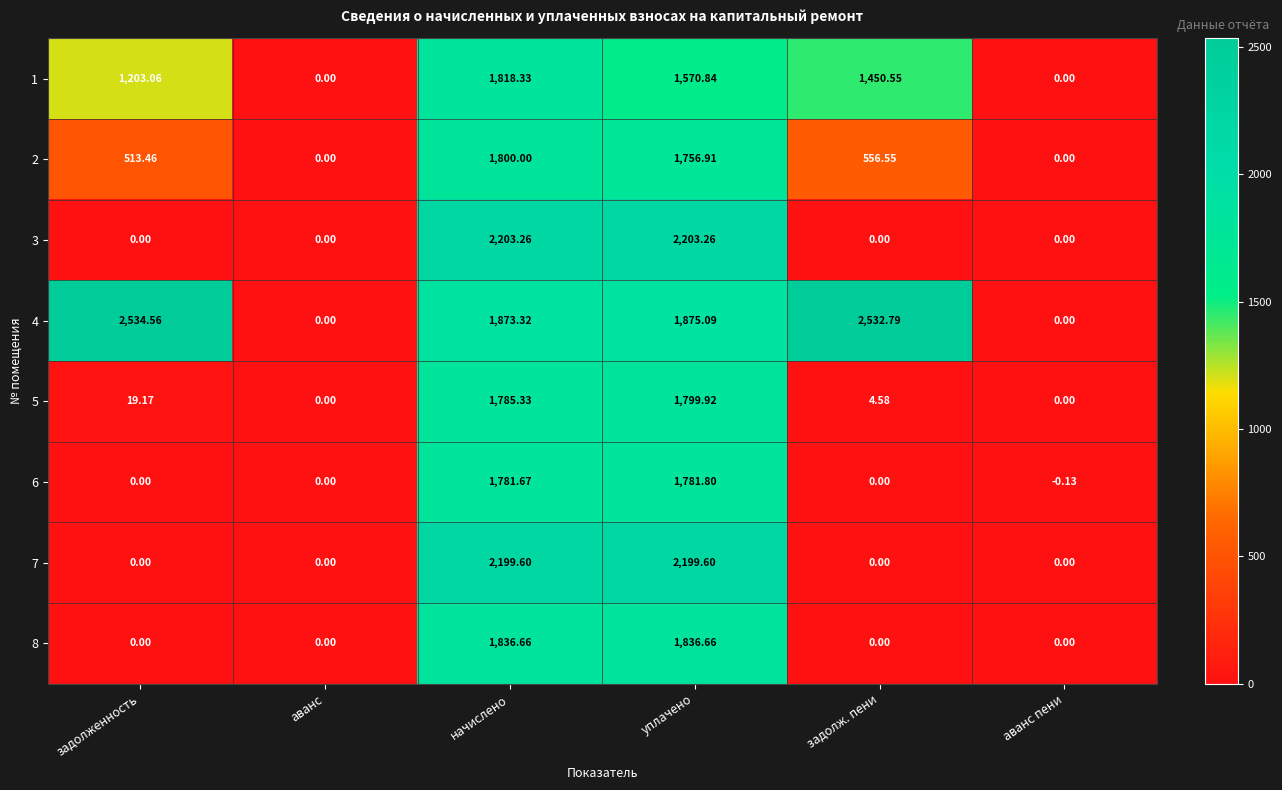

How many positive values does the 1 series have?

4